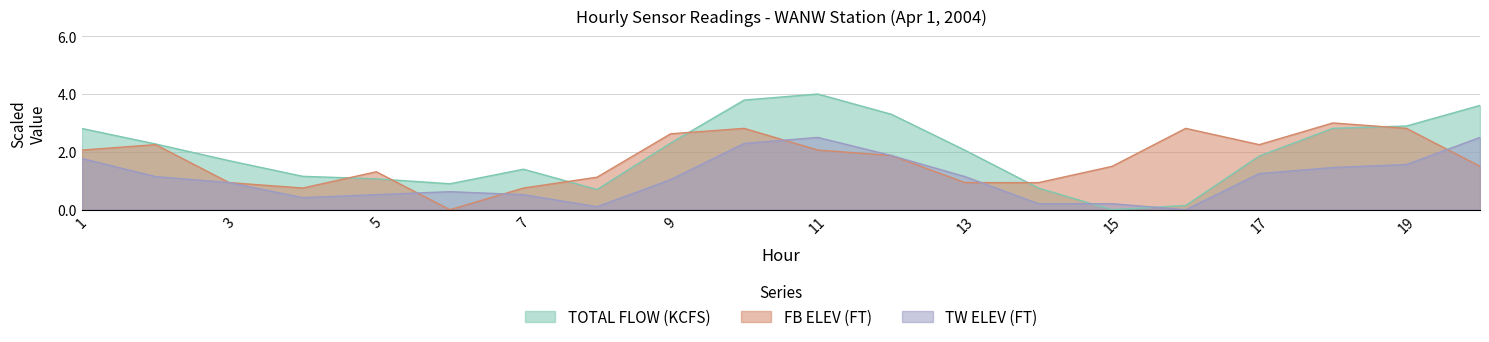

Does the chart have visible grid lines?

Yes